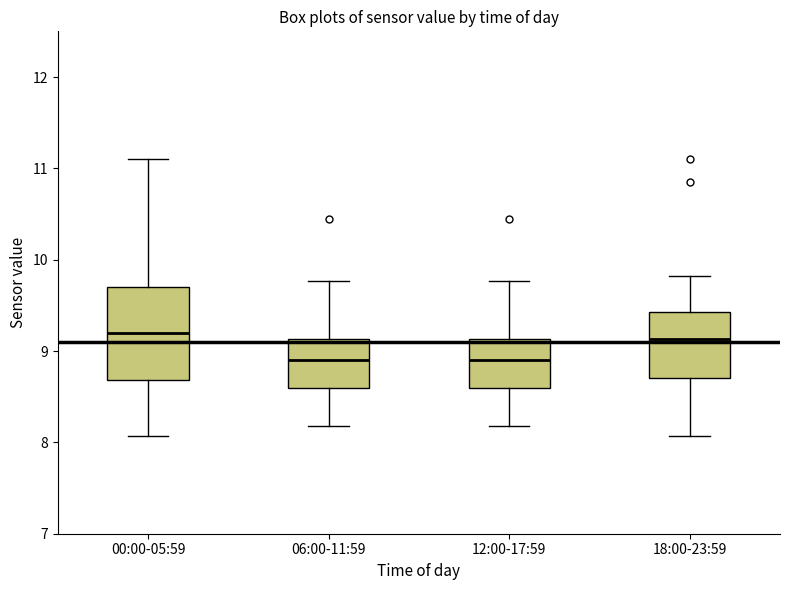

Reading left to right, transcribe this box plot: for each box, give where its median line is, the range the box spans, and where its two whiskers end, as read against the y-axis. The values are not printed on the chart, so give them approximately, as read against the axis.

00:00-05:59: median 9.2, box 8.7 to 9.7, whiskers 8.1 to 11.1
06:00-11:59: median 8.9, box 8.6 to 9.1, whiskers 8.2 to 9.8
12:00-17:59: median 8.9, box 8.6 to 9.1, whiskers 8.2 to 9.8
18:00-23:59: median 9.1, box 8.7 to 9.4, whiskers 8.1 to 9.8